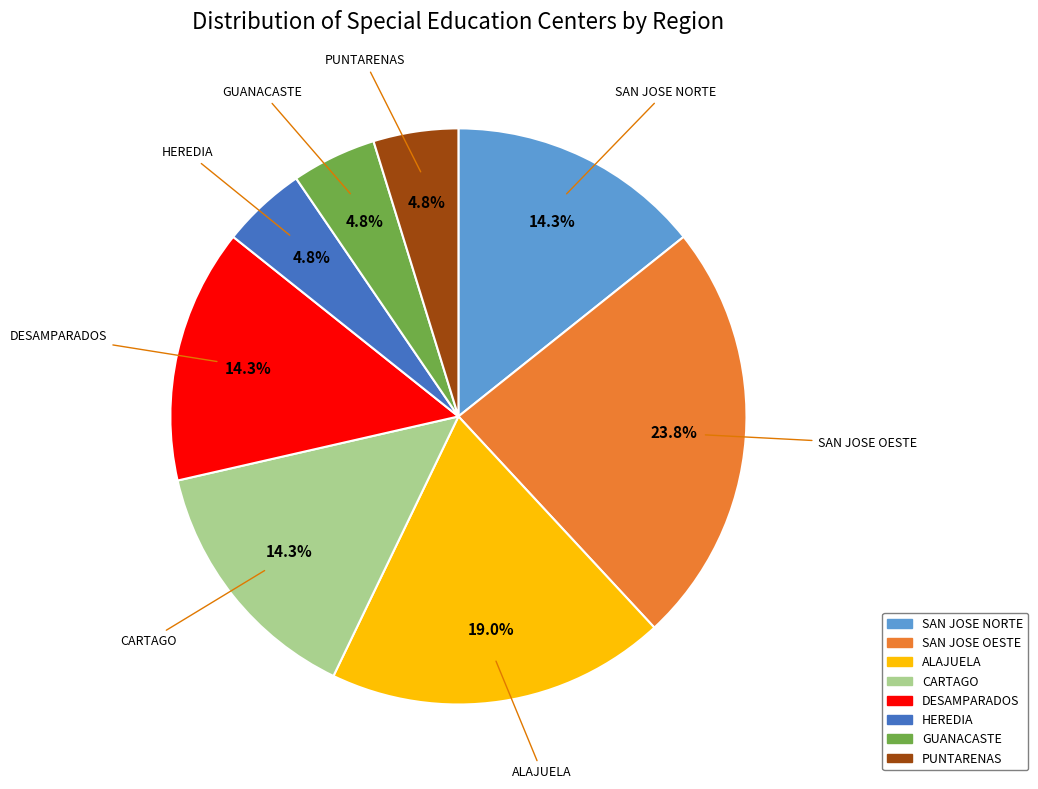

Which slice is the largest?

SAN JOSE OESTE